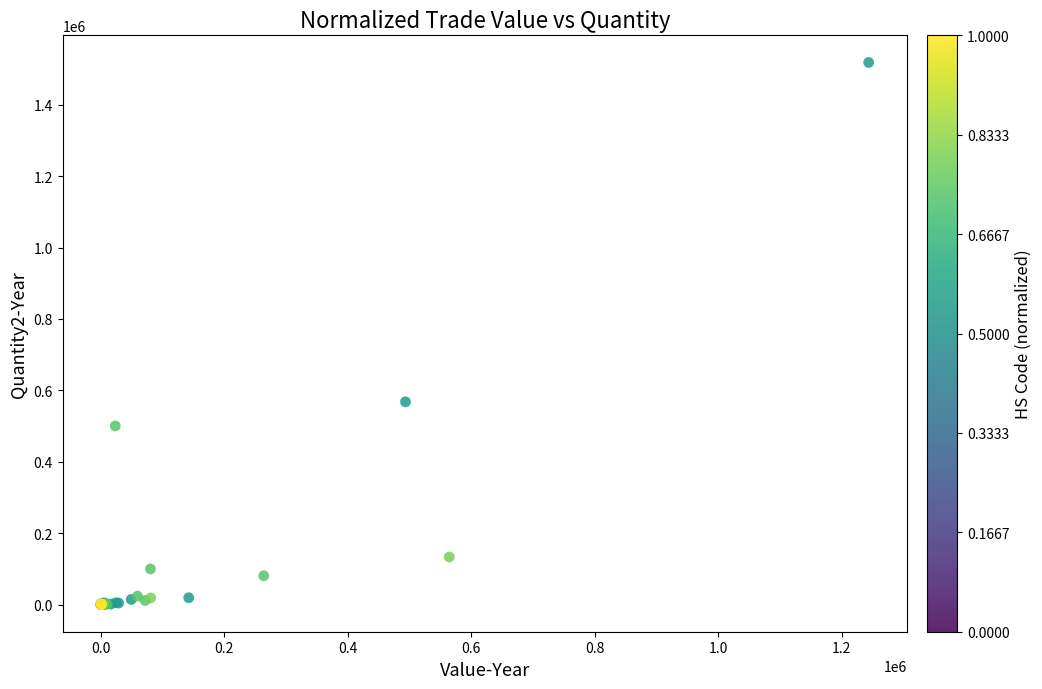

What Y value in the scatter plot is closest to 759160?

567900